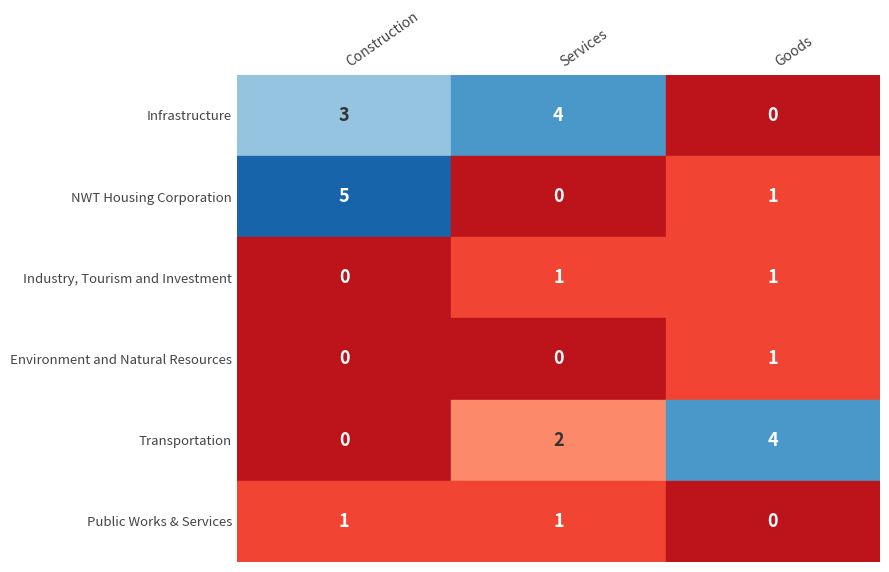

What is the total value across all series at Public Works & Services?

2